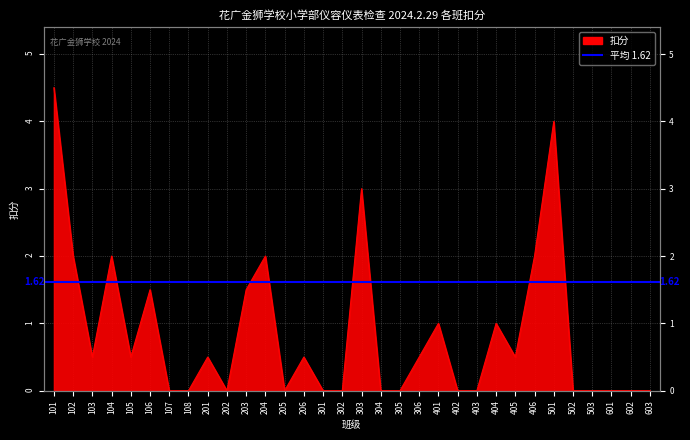

At which category does the chart reach its minimum across all series?

107